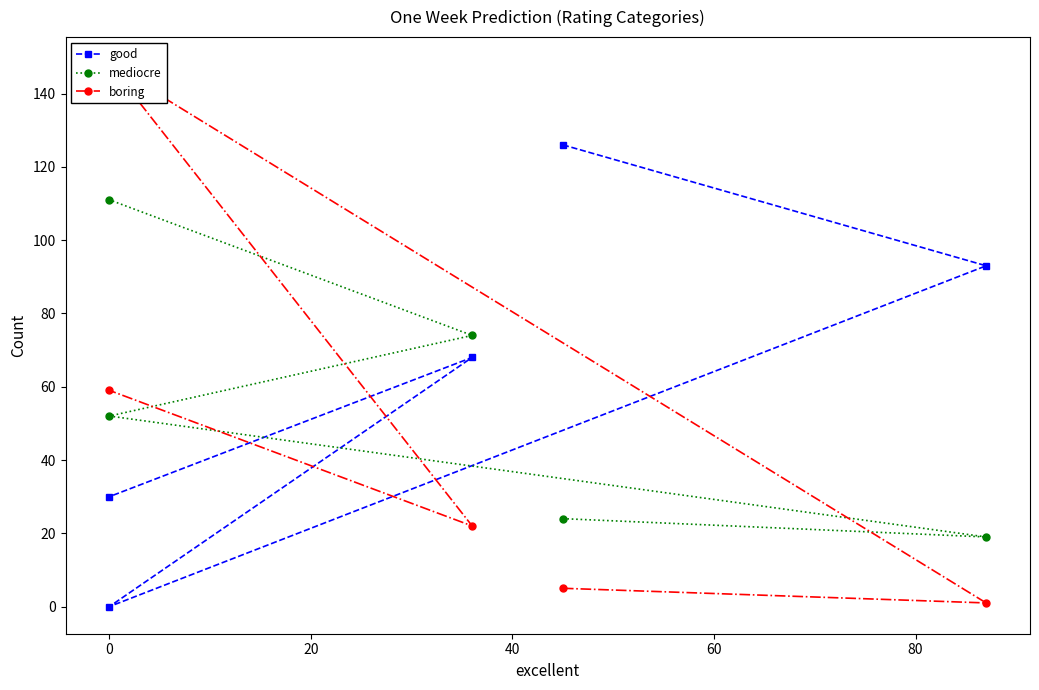

How many lines are shown in the chart?

3